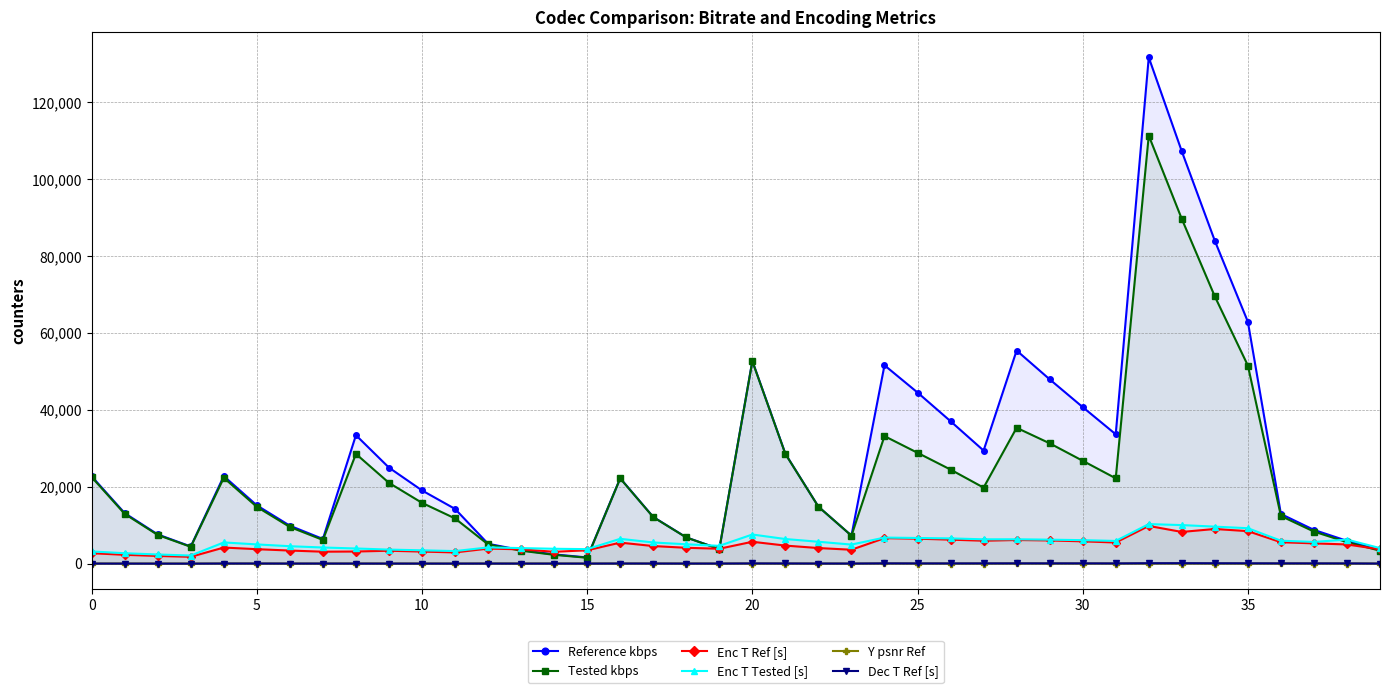

After their last crossing, which series has the higher values: Tested kbps or Enc T Tested [s]?

Enc T Tested [s]